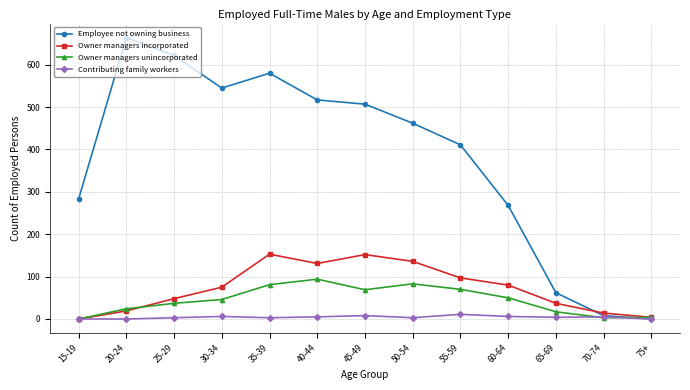

What position from the right is 50-54?

6